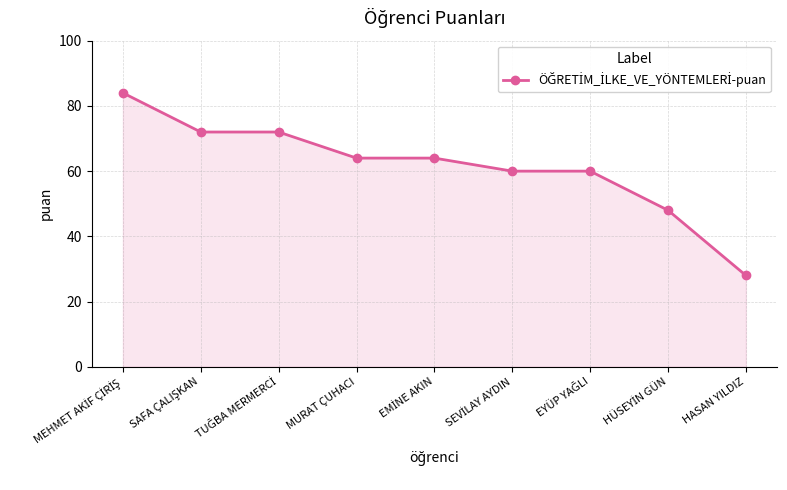

What is the maximum value shown in the chart?

84